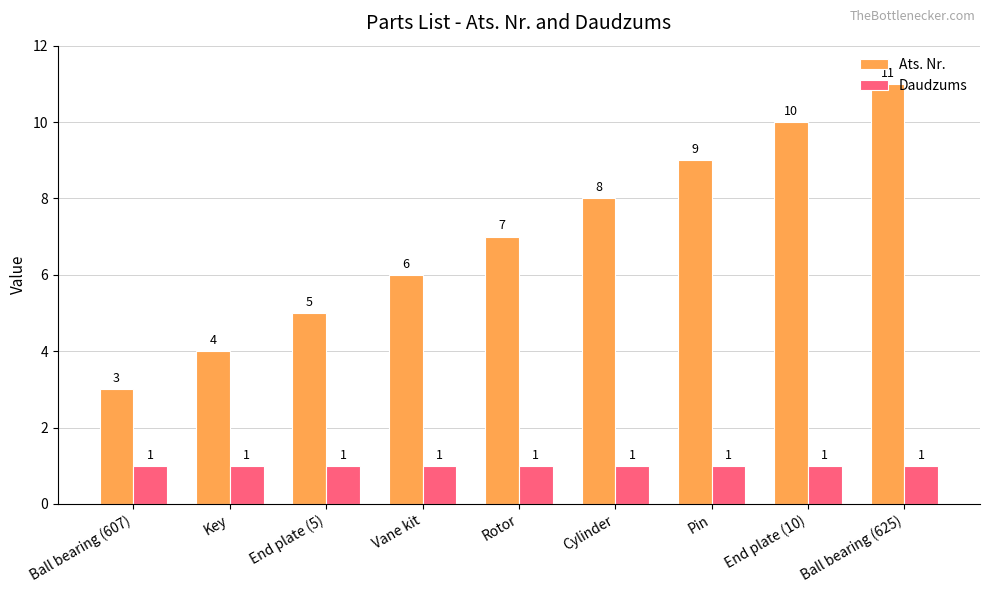

Reading left to right, extract all data points from this chart.

Ats. Nr.: 3	4	5	6	7	8	9	10	11
Daudzums: 1	1	1	1	1	1	1	1	1